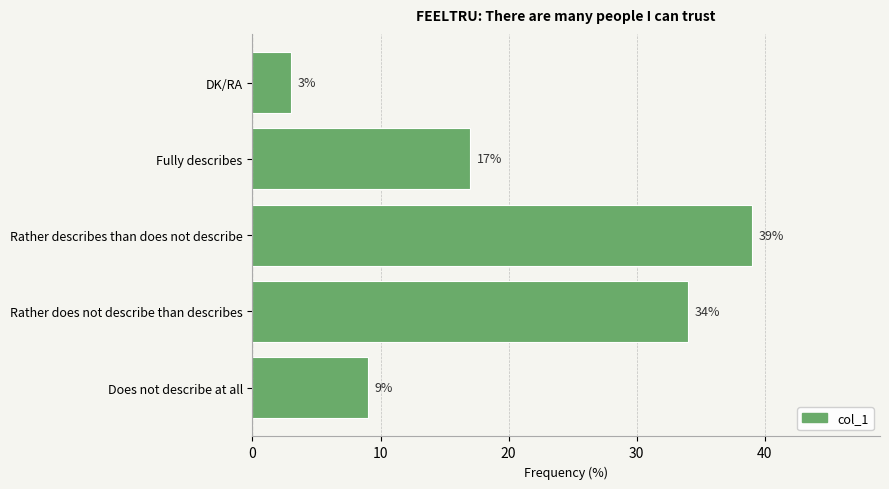

Which has a higher value, DK/RA or Rather does not describe than describes?

Rather does not describe than describes